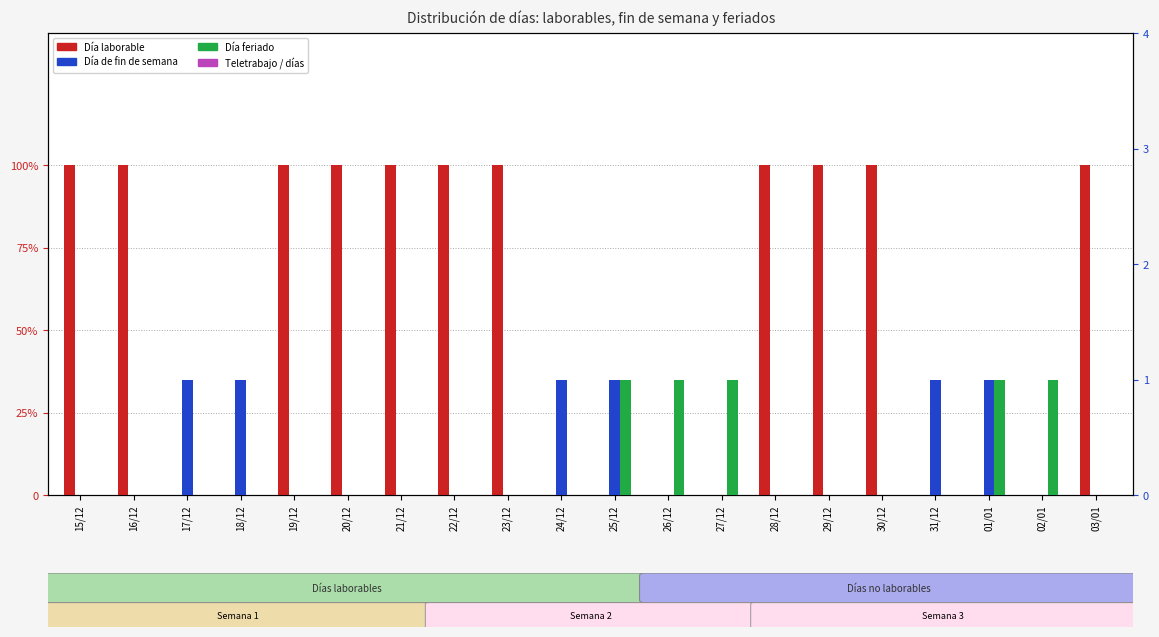

Which series has the largest total across all categories?

Día laborable